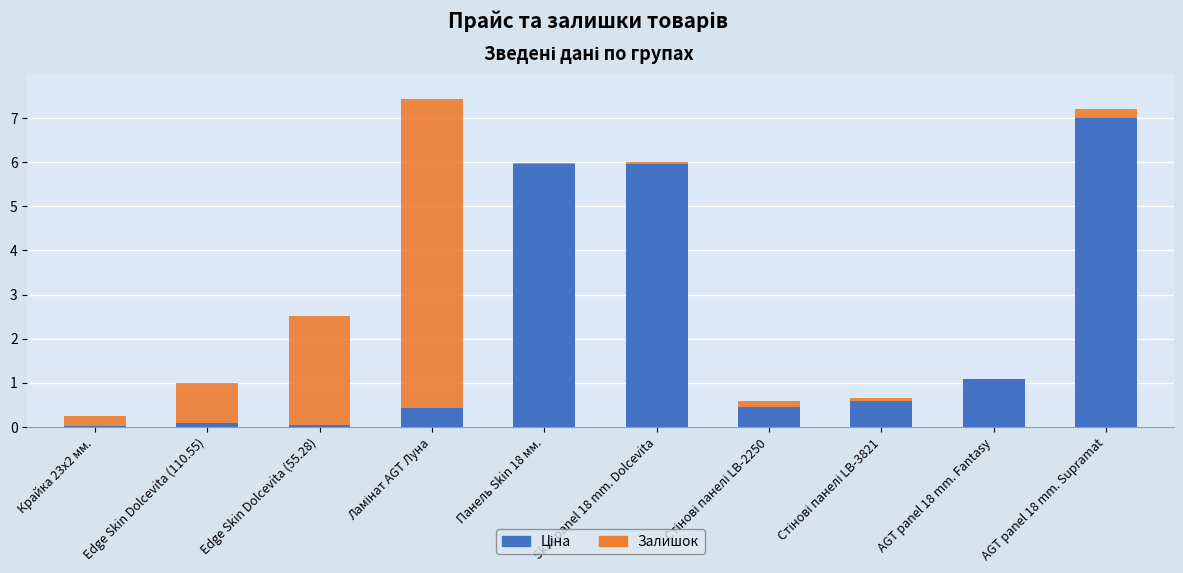

What is the total value across all series at AGT panel 18 mm. Supramat?

7.2